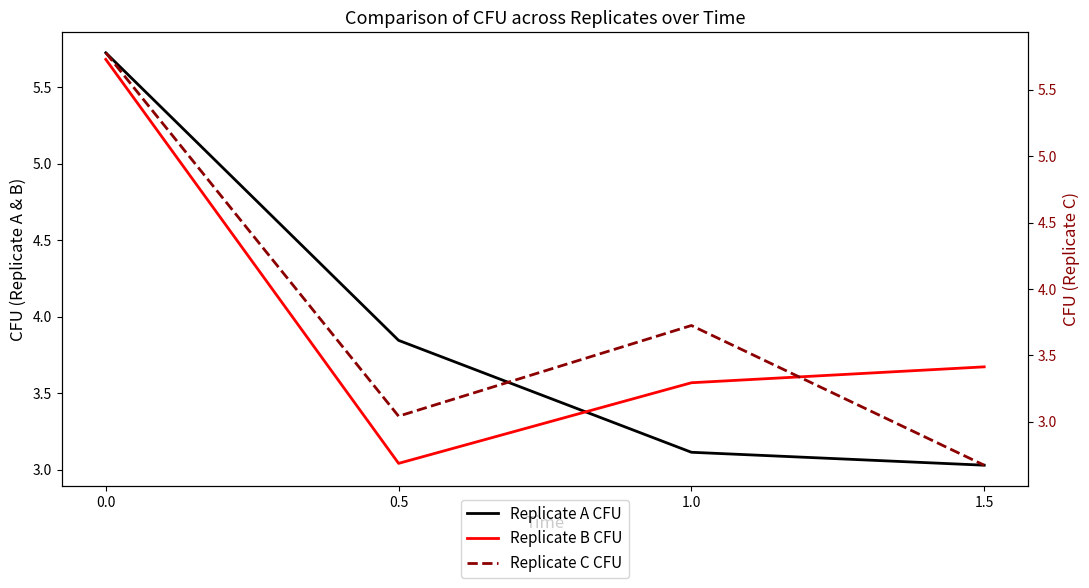

The Replicate C CFU series shows 3.7 at 1.0. True or false?

True